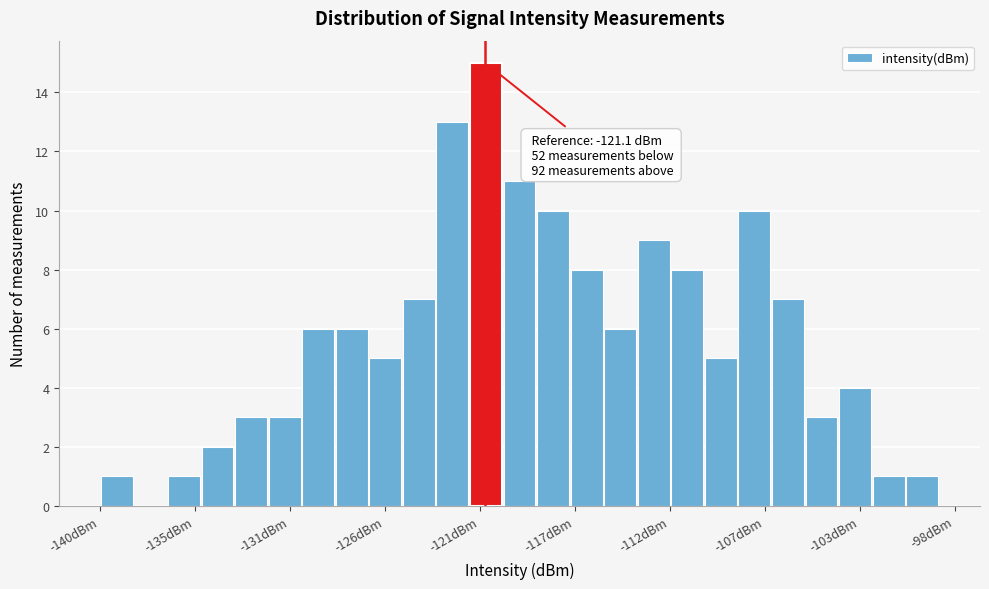

Around what value on the x-axis is the tallest bar? Give the approximate position of its centre, as read against the axis.

-121.0